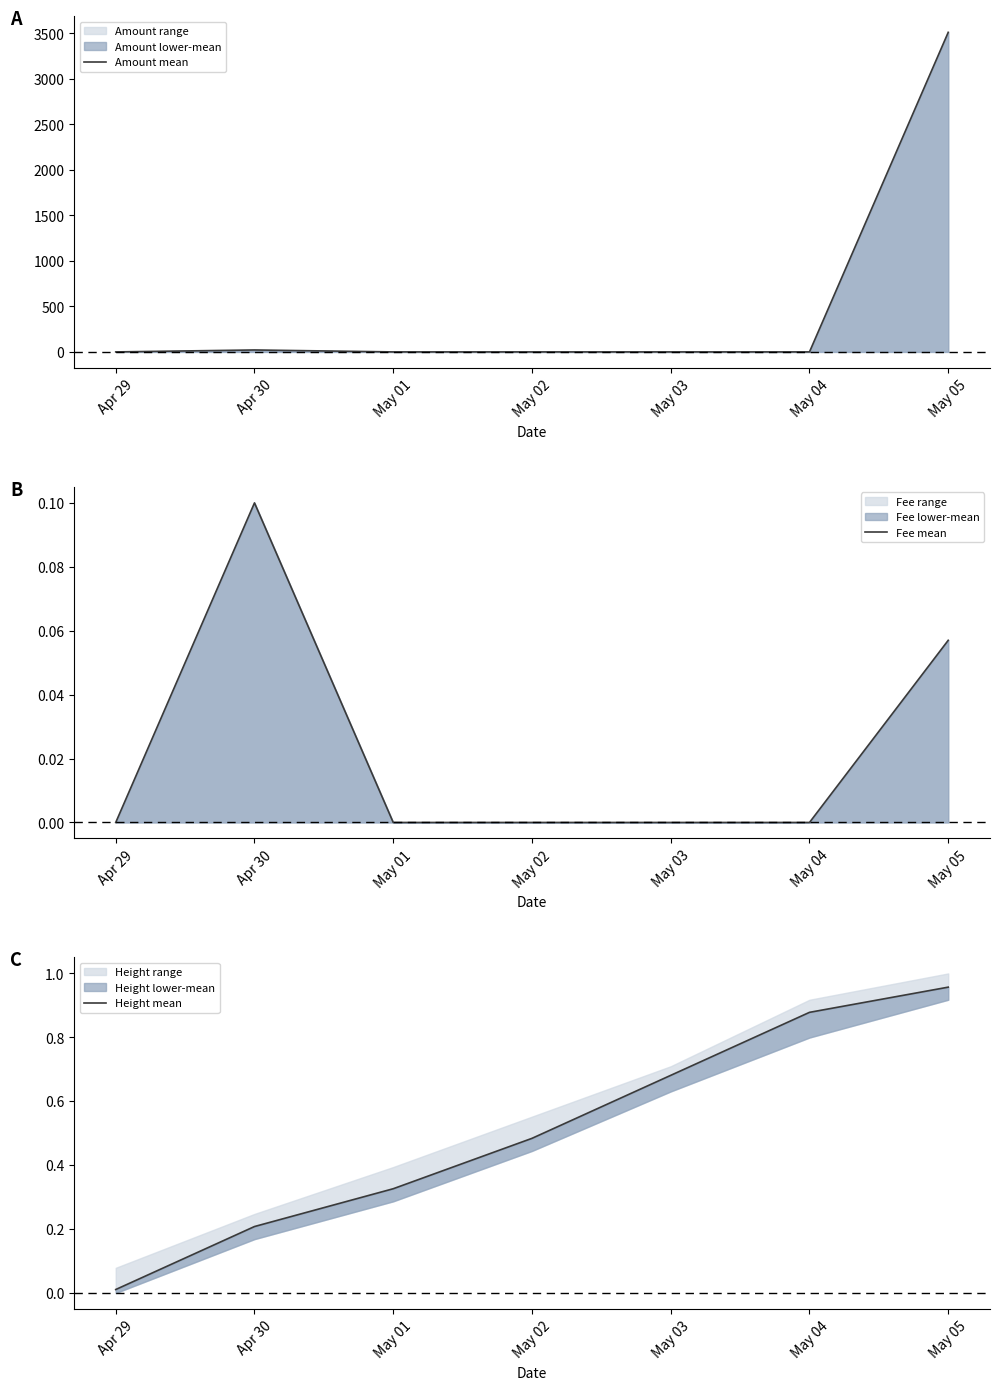

True or false: Fee mean and Amount mean intersect in this chart.

False